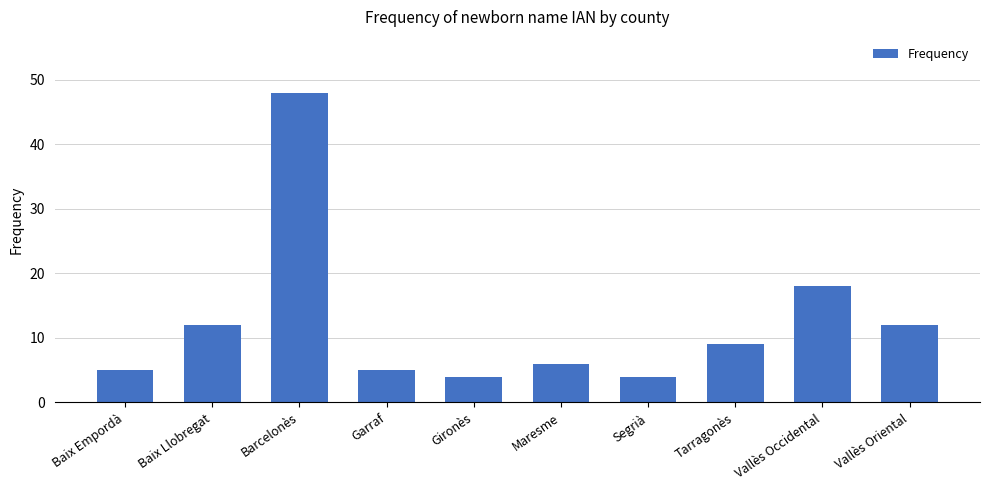

What is the label of the 8th bar from the right?

Barcelonès